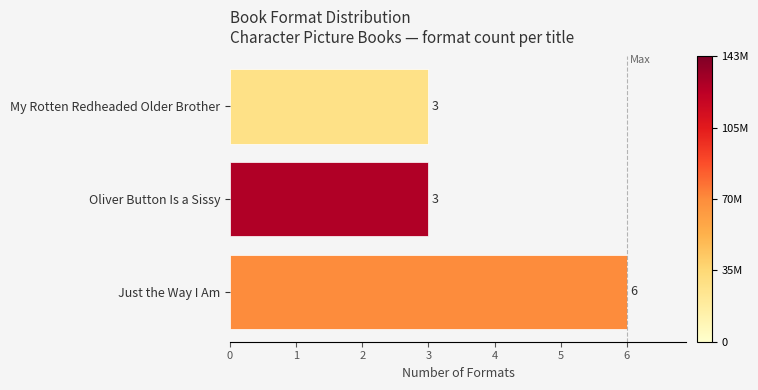

Is it true that the value at My Rotten Redheaded Older Brother is 2?

False